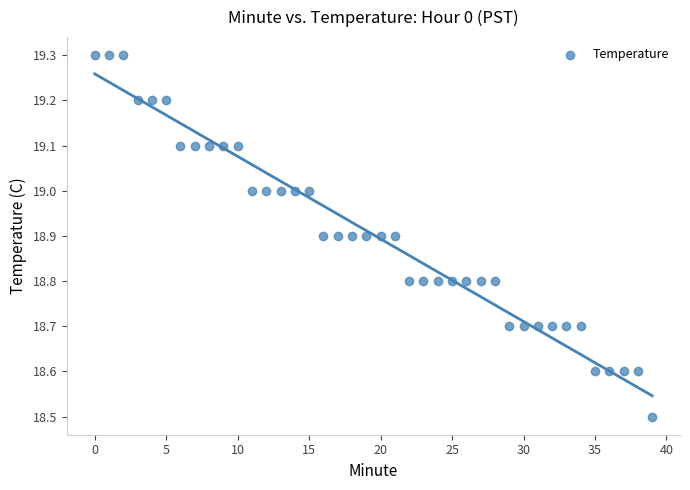

What Y value in the scatter plot is closest to 18?

18.5